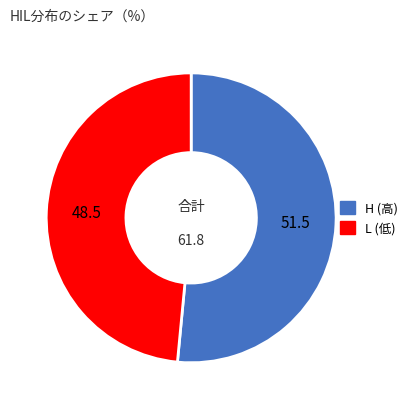

Is there any slice that represents more than half of the pie?

Yes